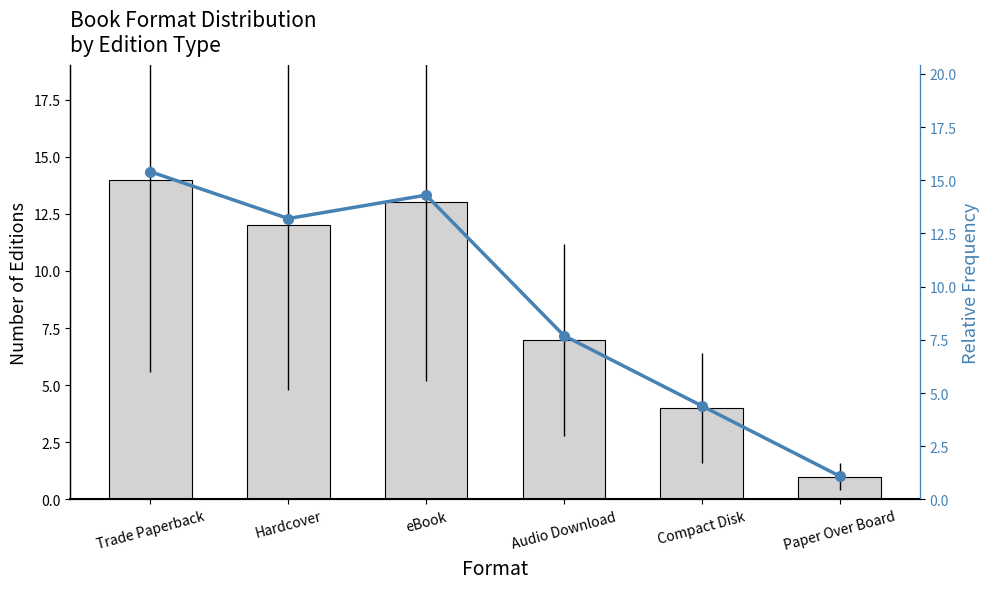

Reading left to right, list all the values displayed in this chart.

Edition Count: Trade Paperback=14.0	Hardcover=12.0	eBook=13.0	Audio Download=7.0	Compact Disk=4.0	Paper Over Board=1.0
Trend: Trade Paperback=15.4	Hardcover=13.2	eBook=14.3	Audio Download=7.7	Compact Disk=4.4	Paper Over Board=1.1